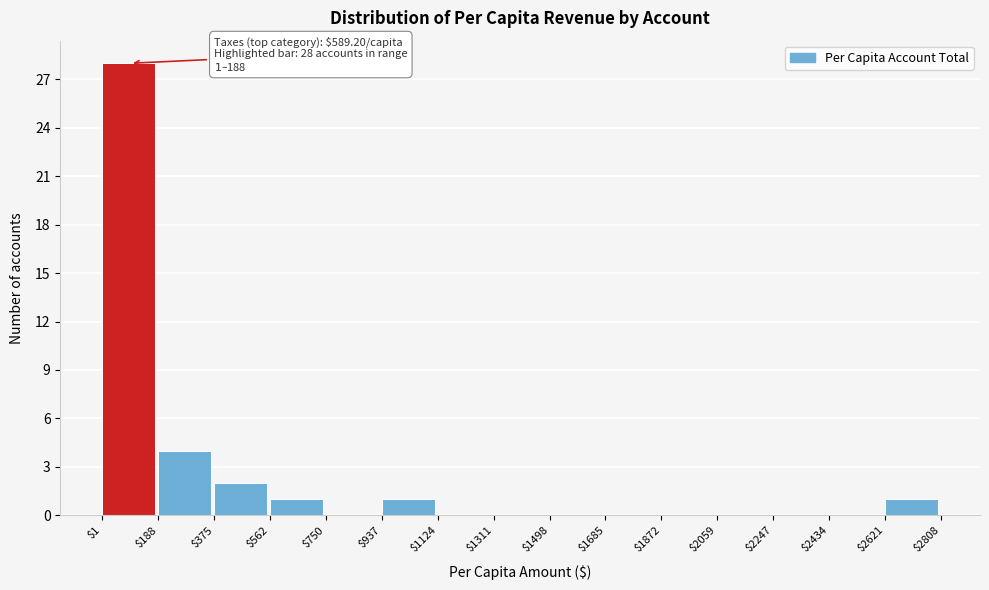

Which range on the x-axis has the tallest bar?

$1 to $188